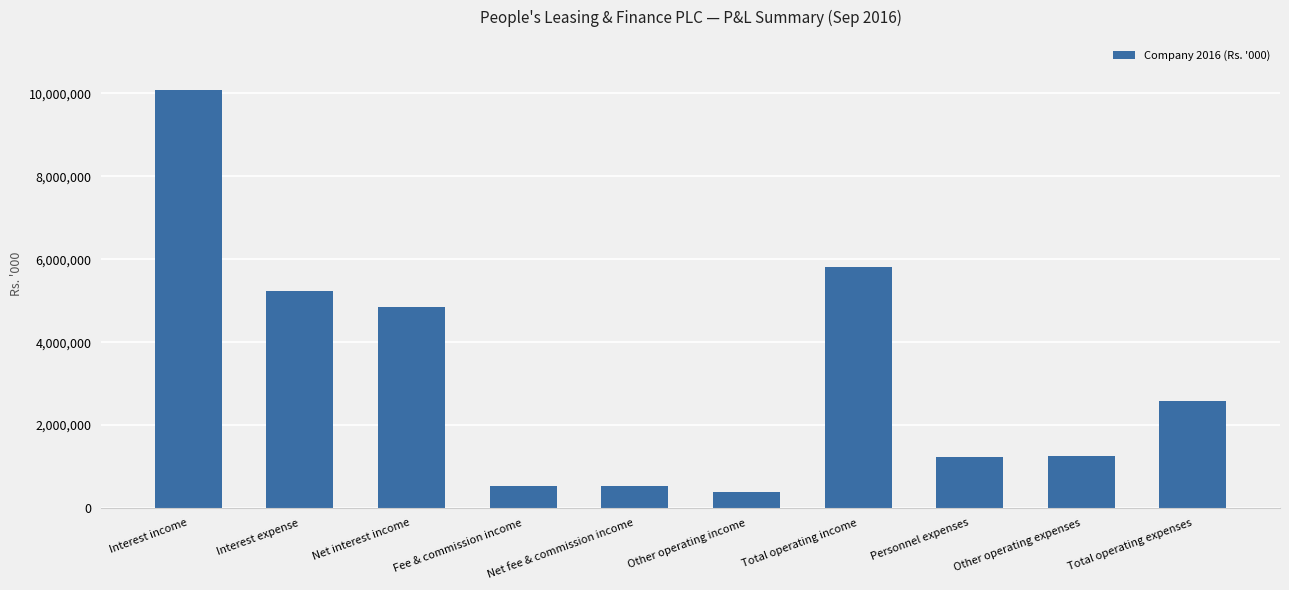

What is the average value?

3250256